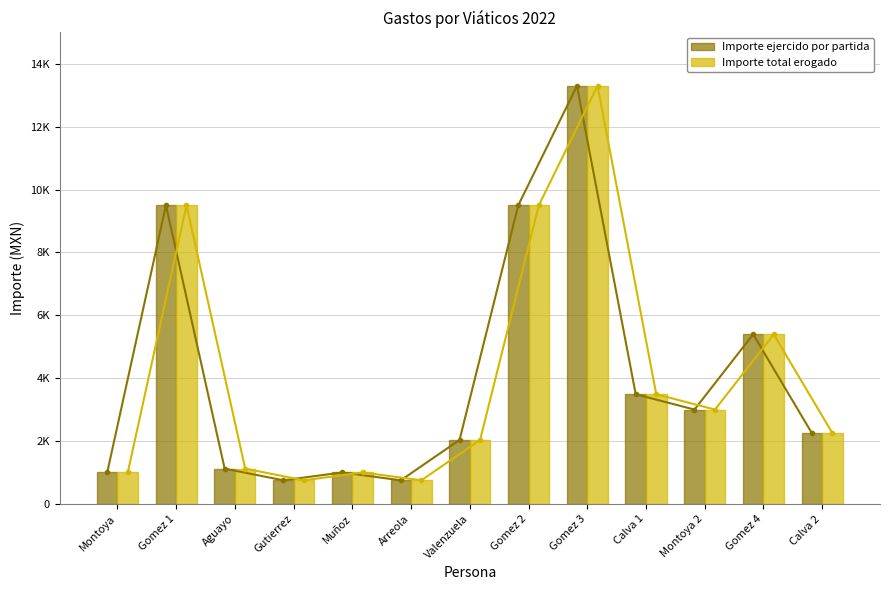

What is the sum of all Importe ejercido por partida values?

53088